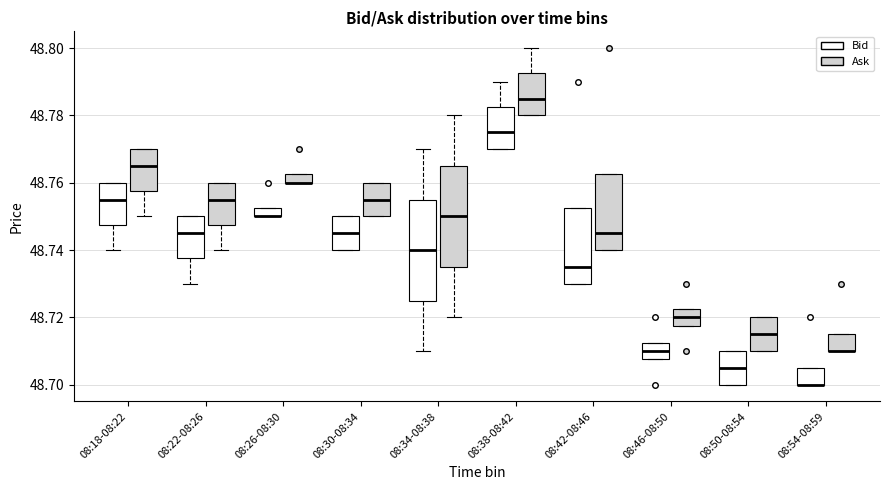

Where does the median line of the box for 08:42-08:46 (Ask) sit on the y-axis? The values are not printed on the chart, so give them approximately, as read against the axis.

48.746